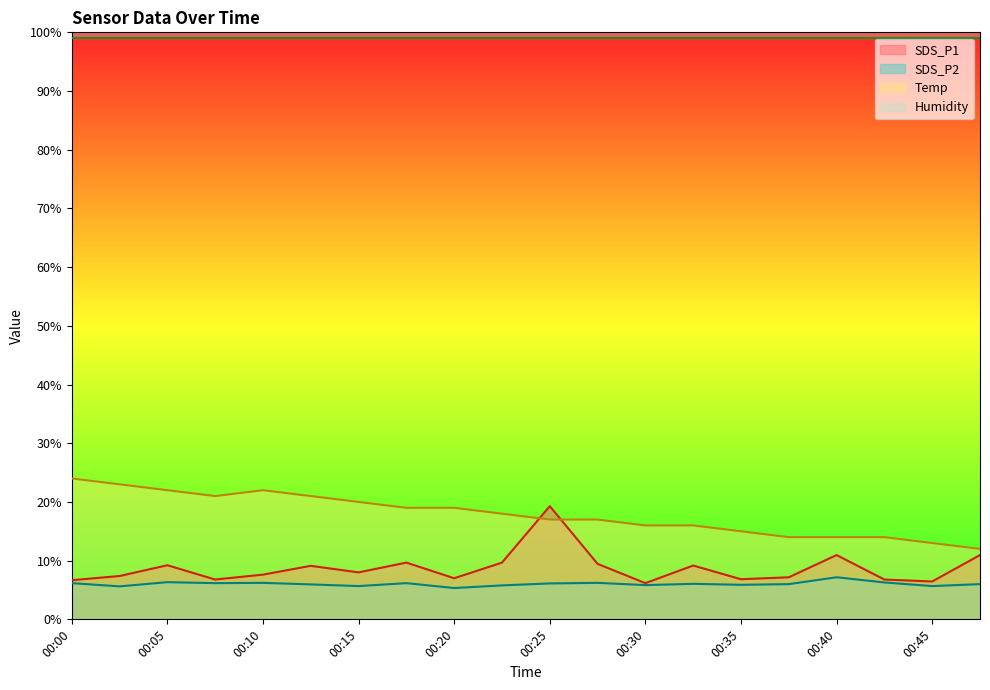

Does the chart have visible grid lines?

No